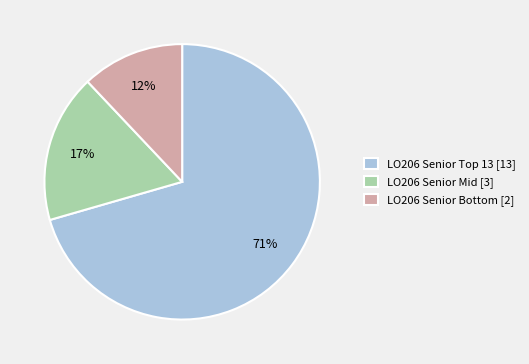

True or false: LO206 Senior Mid [3] accounts for 23% of the total.

False